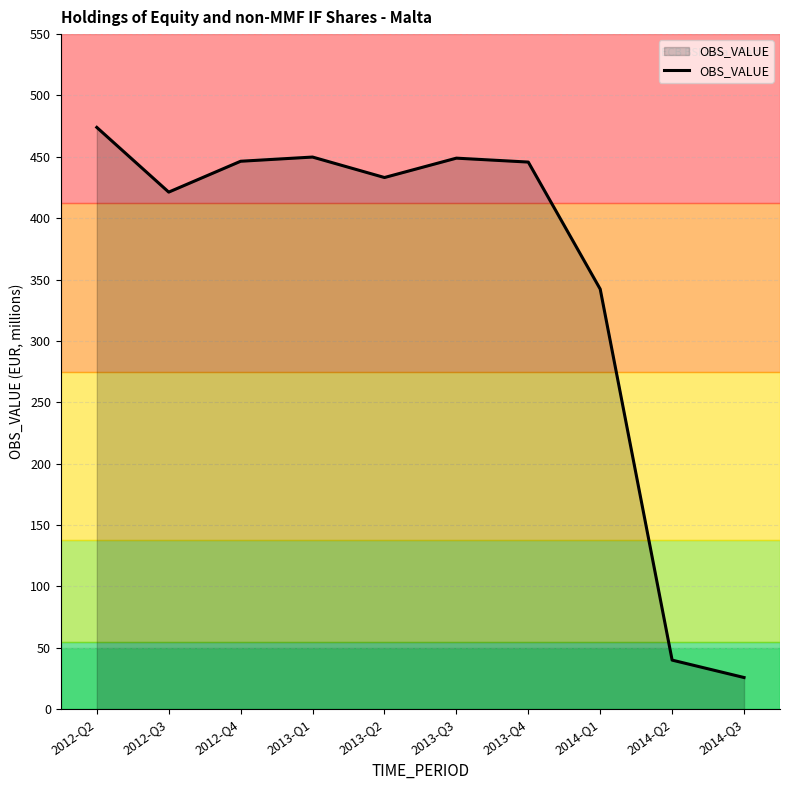

What position from the right is 2012-Q2?

10